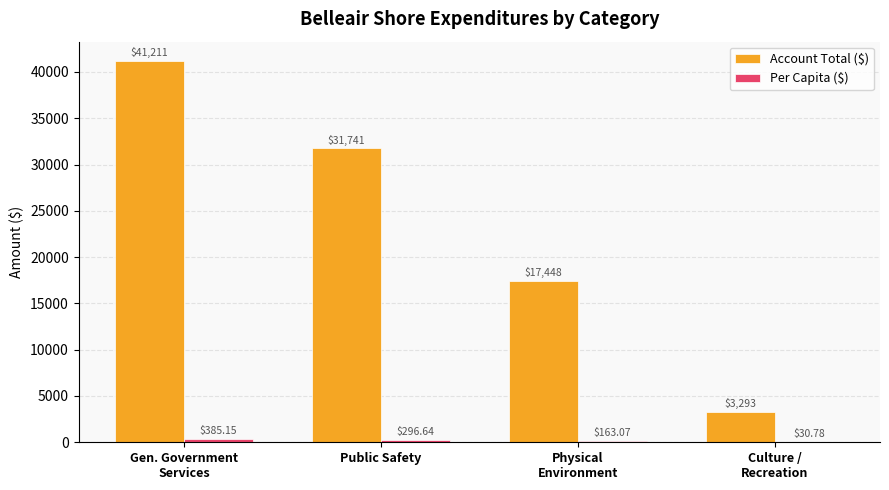

Which series has the largest total across all categories?

Account Total ($)